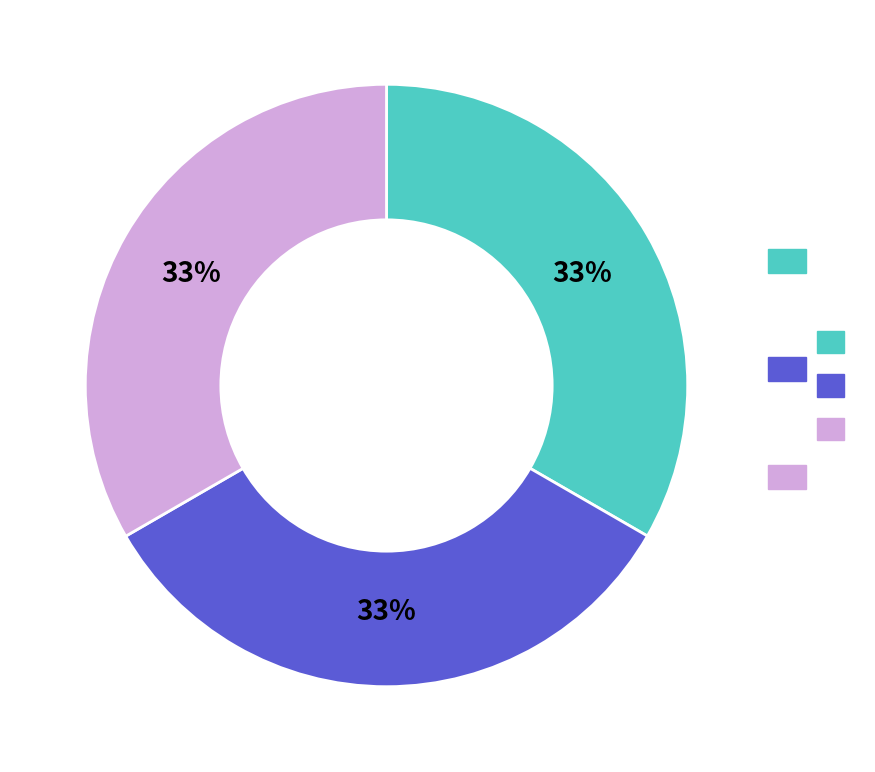

Is there any slice that represents more than half of the pie?

No